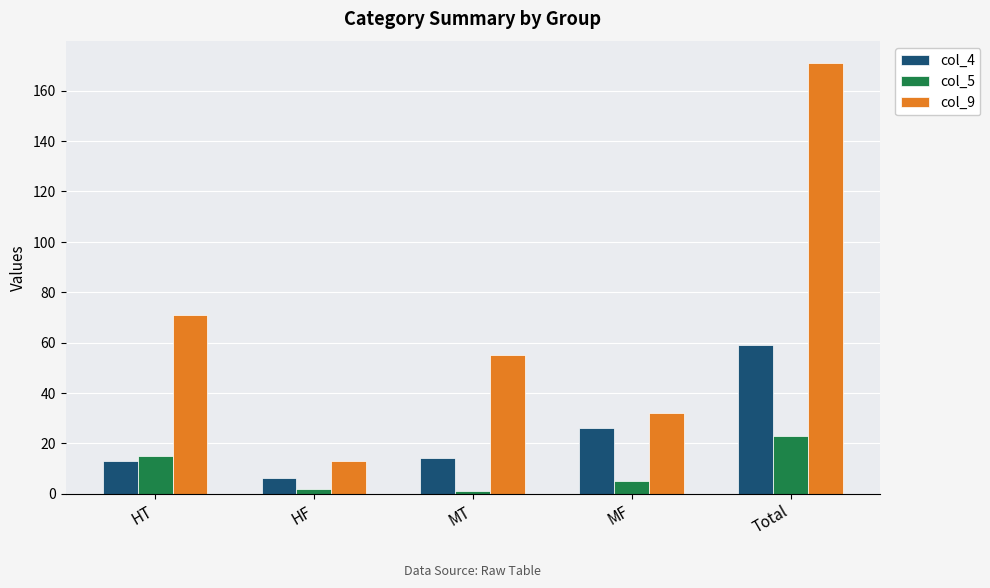

What is the value of the col_9 bar at the 2nd from the left?

13